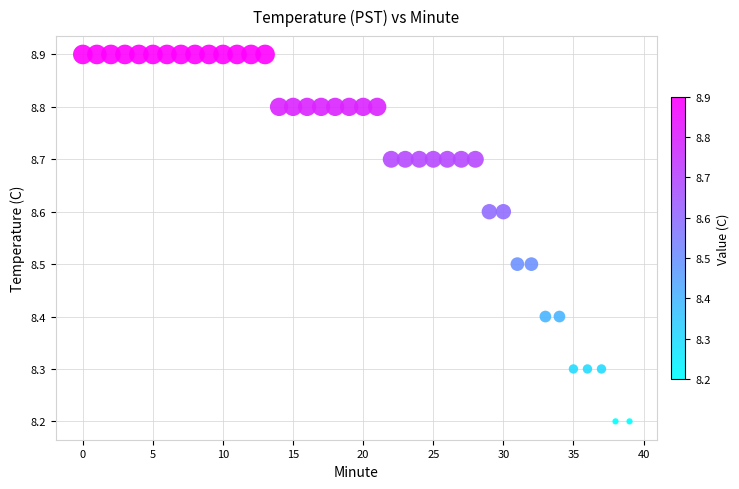

What is the range of Y values (max minus min)?

0.7